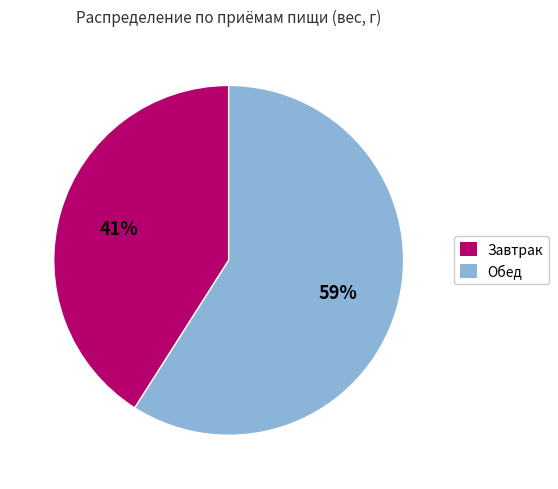

Rank the categories by value from highest to lowest.

Обед, Завтрак